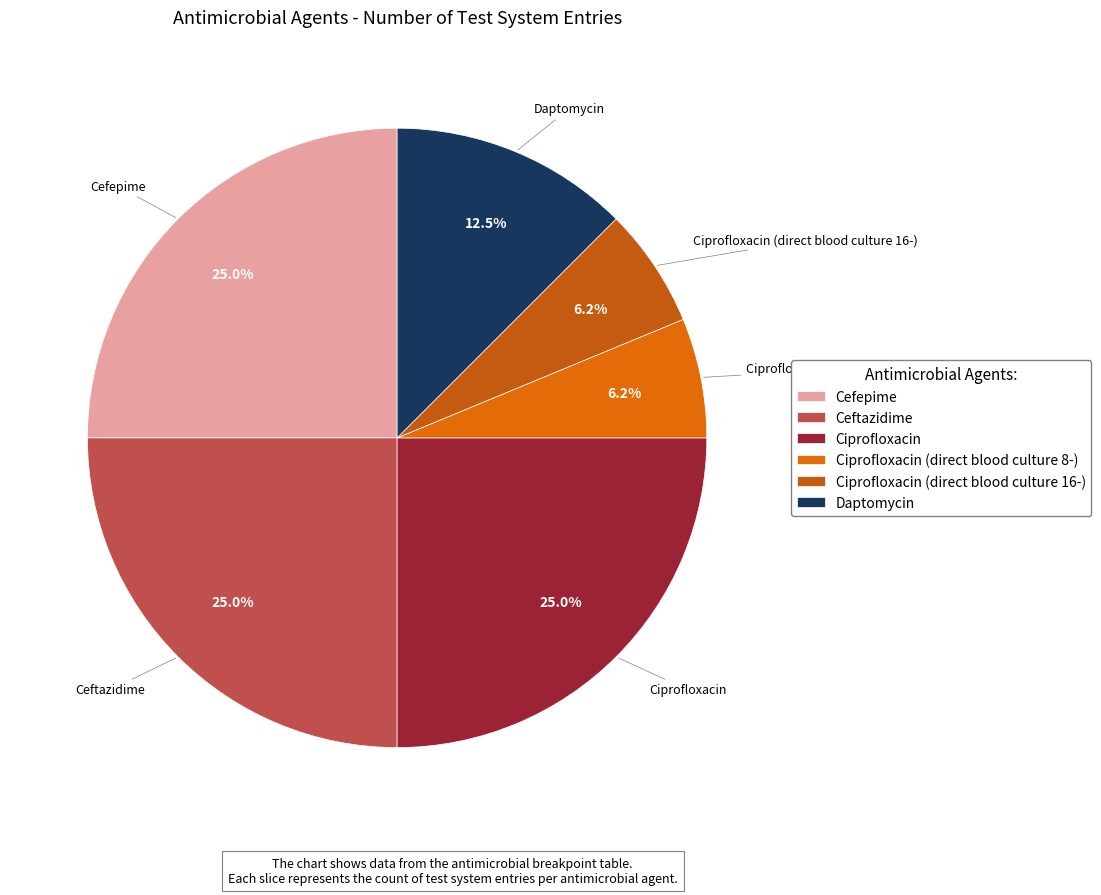

Does Ciprofloxacin (direct blood culture 8-) account for over 50% of the chart?

No